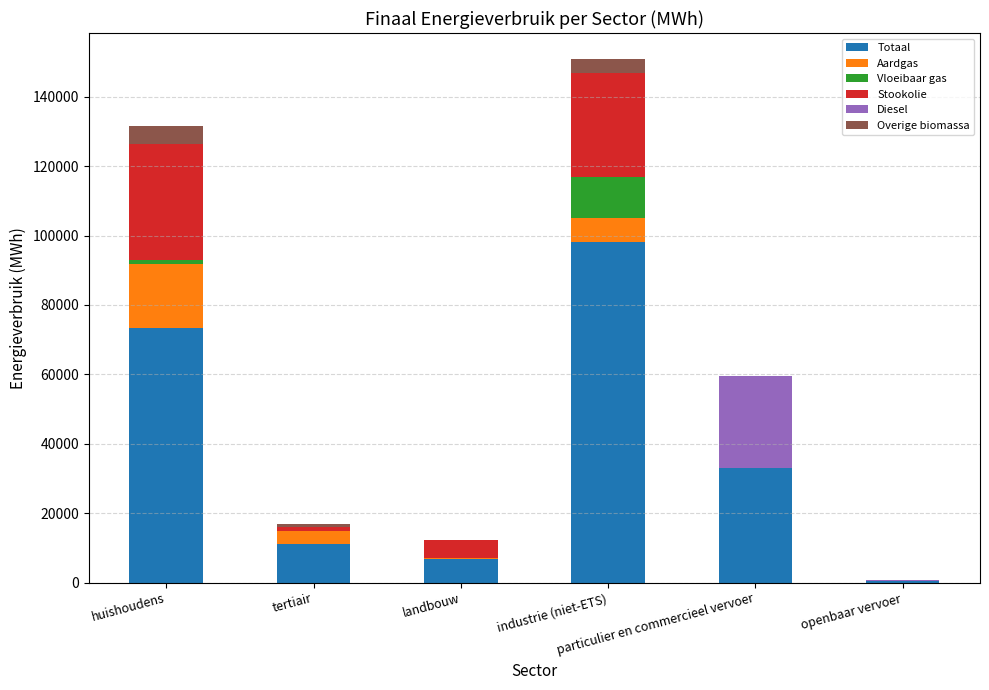

What is the maximum value for Totaal?

98220.3